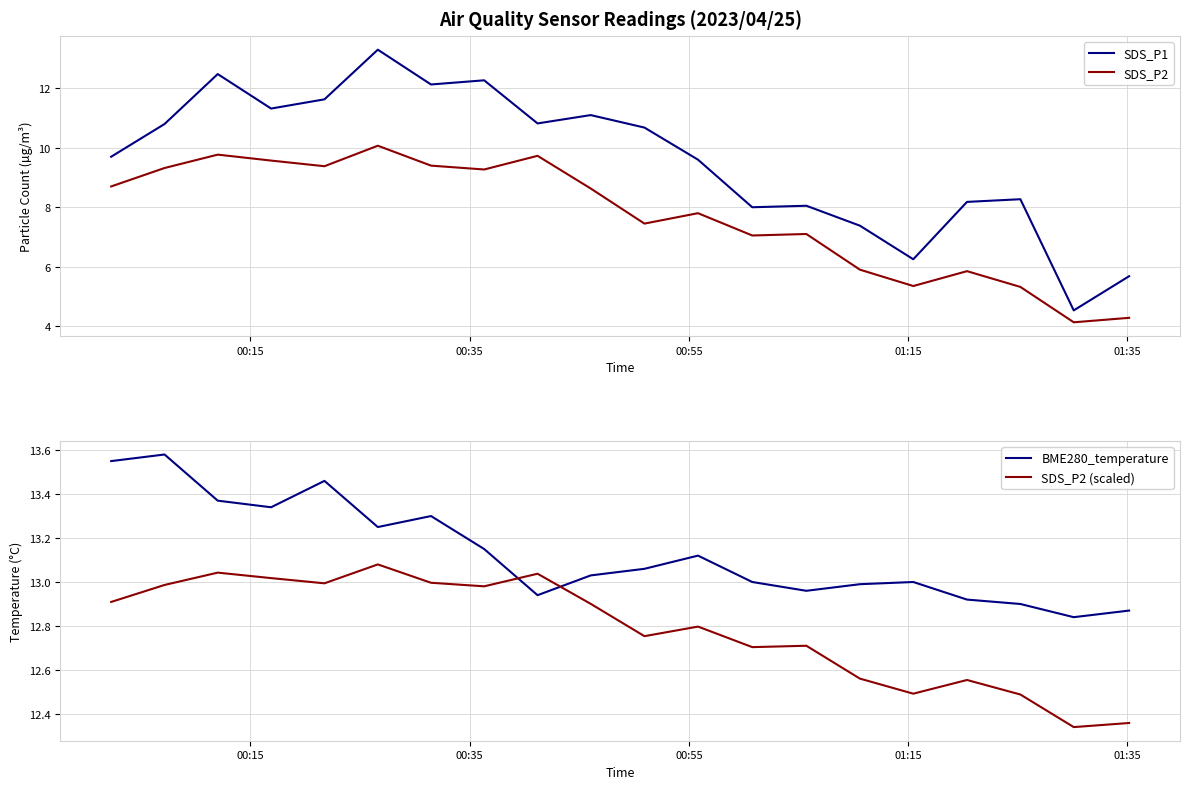

What is the highest value of the SDS_P1 series?

13.3